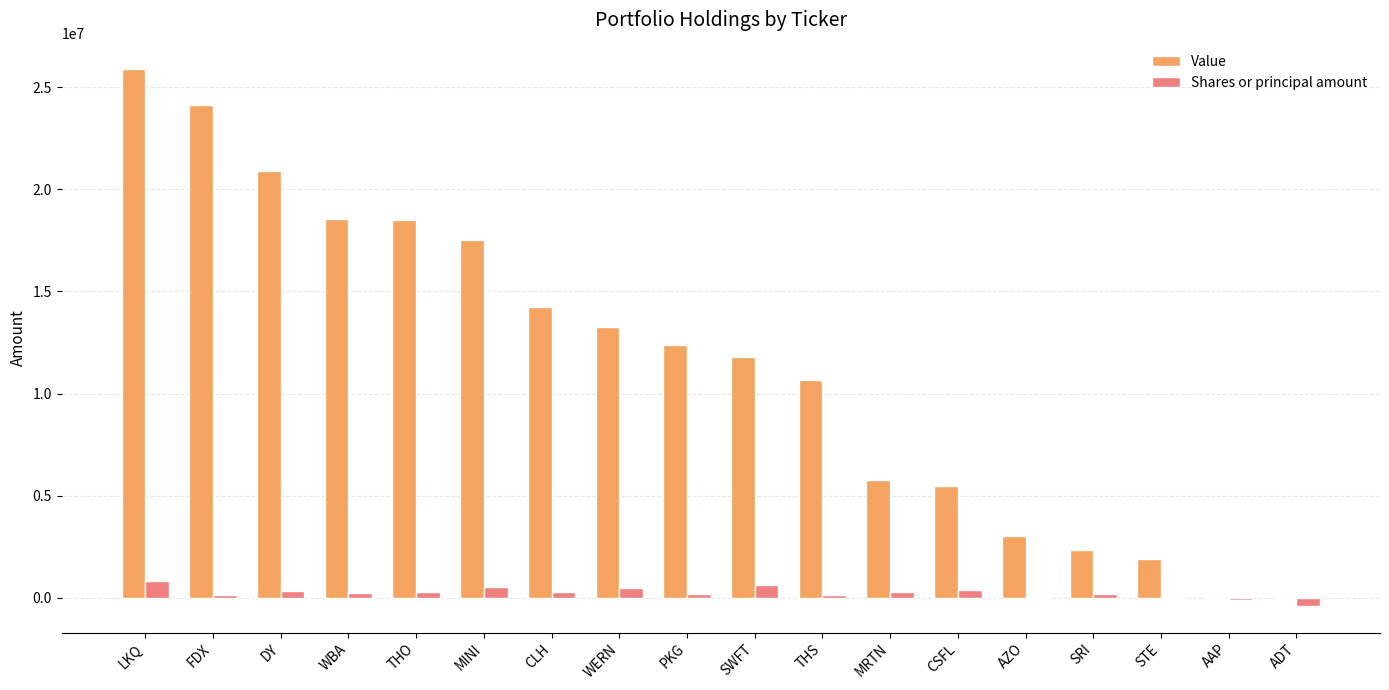

What are all the series names shown in the legend?

Value, Shares or principal amount